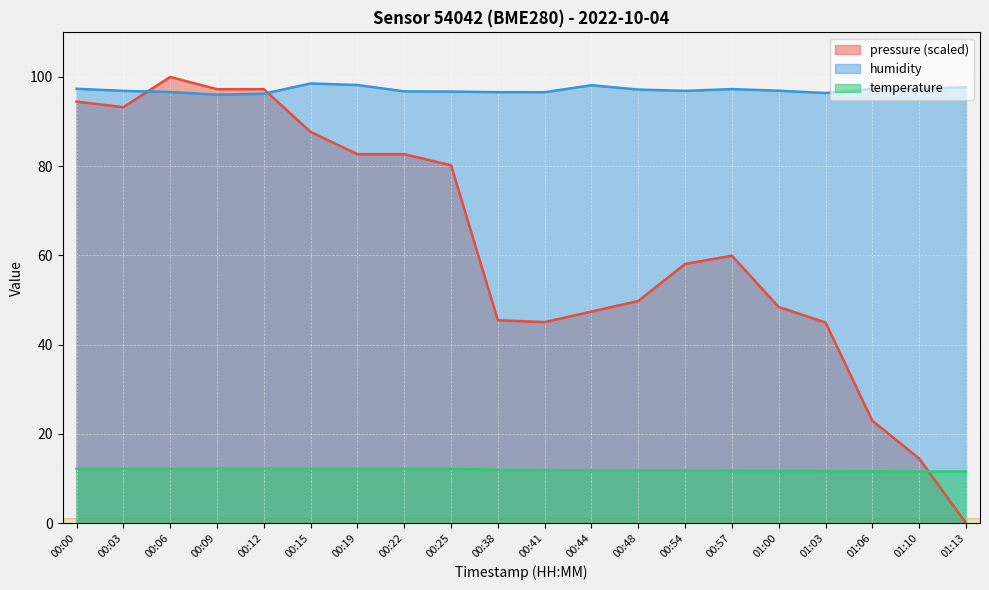

What is the total value across all series at 00:09?

205.5